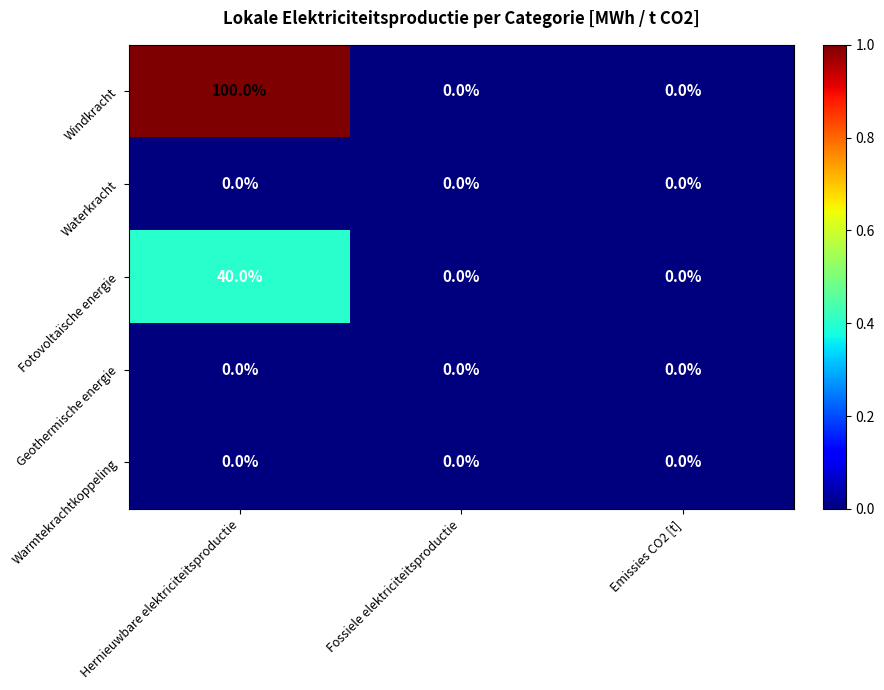

What is the sum of the Windkracht values at Hernieuwbare elektriciteitsproductie and Fossiele elektriciteitsproductie?

100